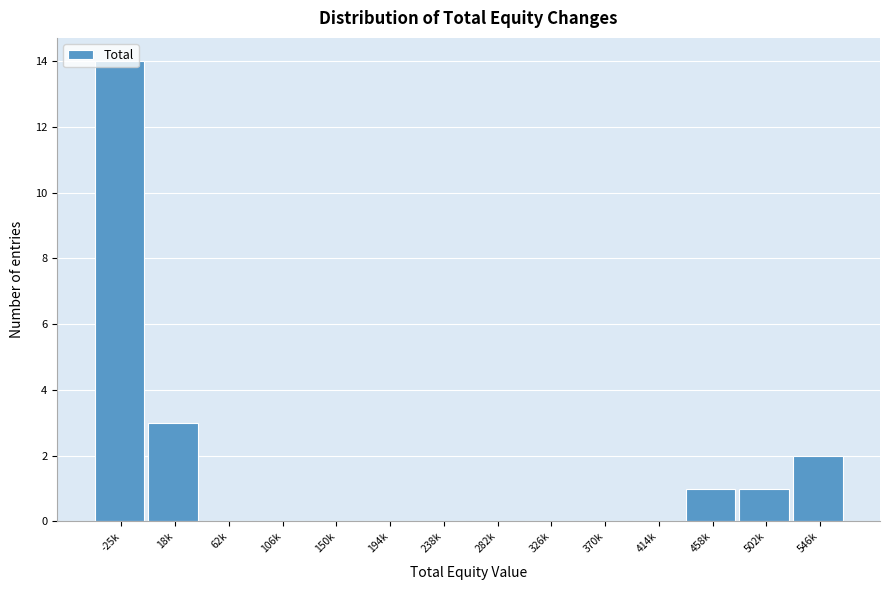

Where is the data nearest to the value 7?

18k